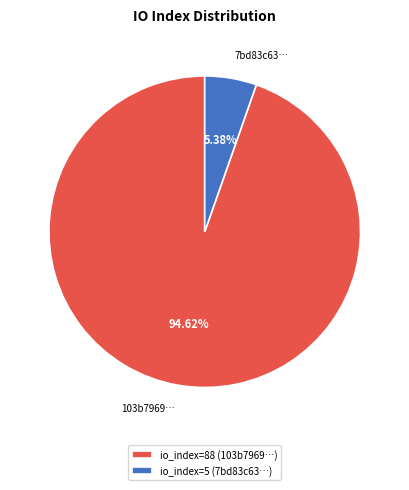

Approximately how many times larger is the value at 103b7969… compared to 7bd83c63…?

17.6